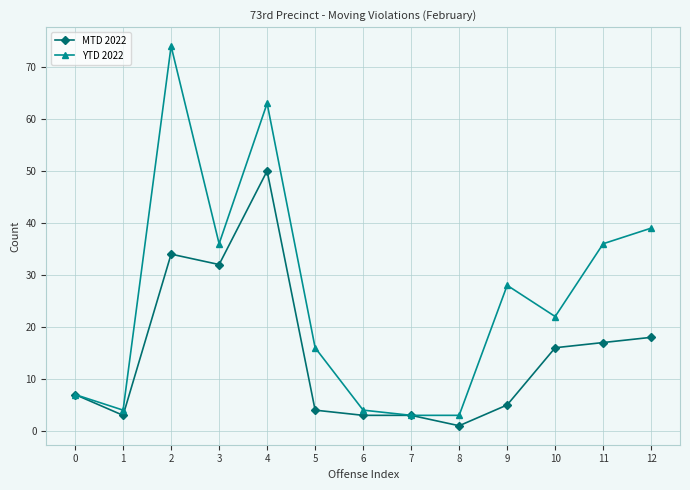

What is the value of the MTD 2022 point at the 3rd from the left?

34